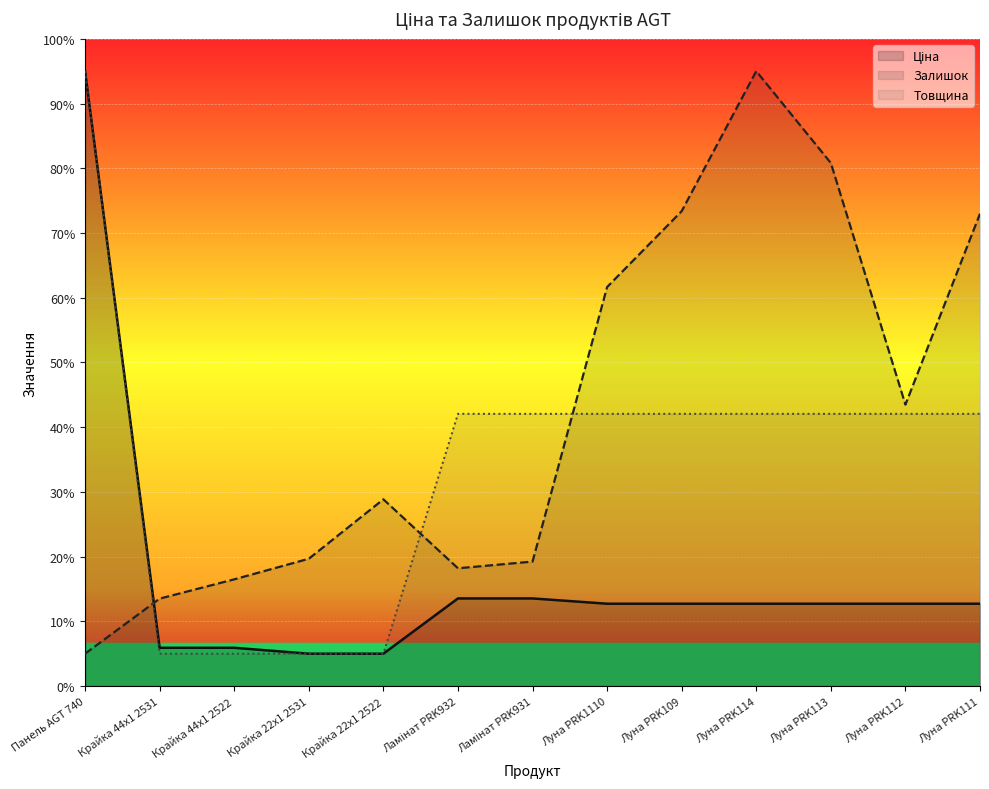

What are all the series names shown in the legend?

Ціна, Залишок, Товщина